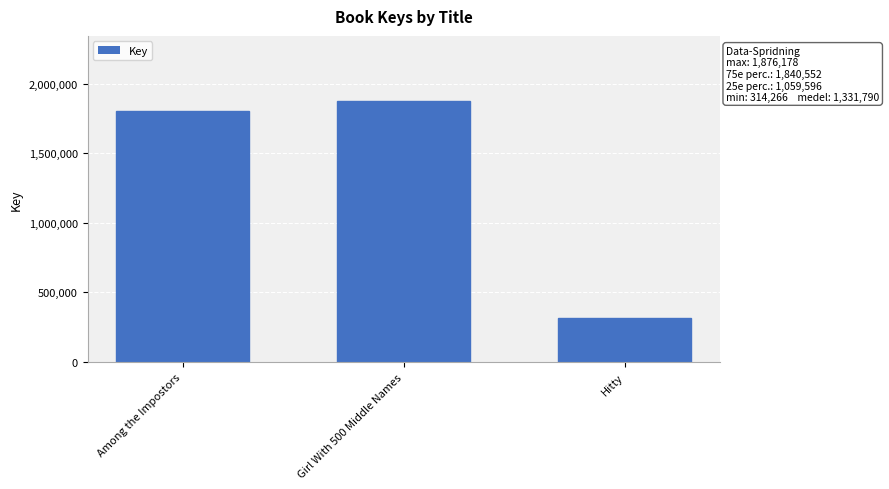

Are the bars horizontal?

No